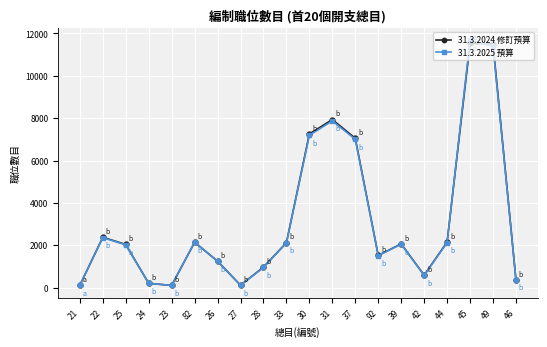

What are all the series names shown in the legend?

31.3.2024 修訂預算, 31.3.2025 預算